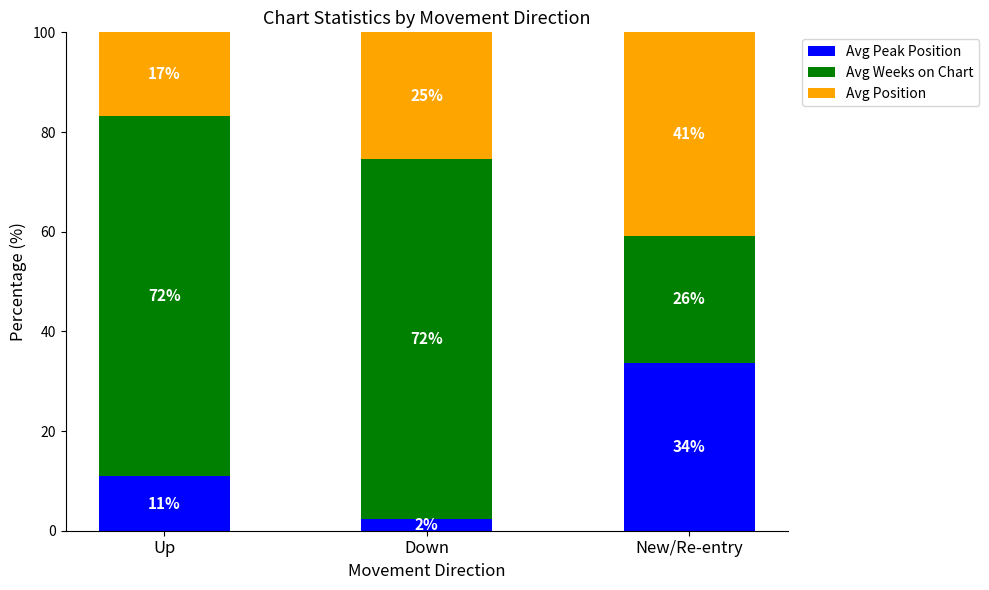

Is it true that Avg Peak Position equals 2.4 at Down?

True